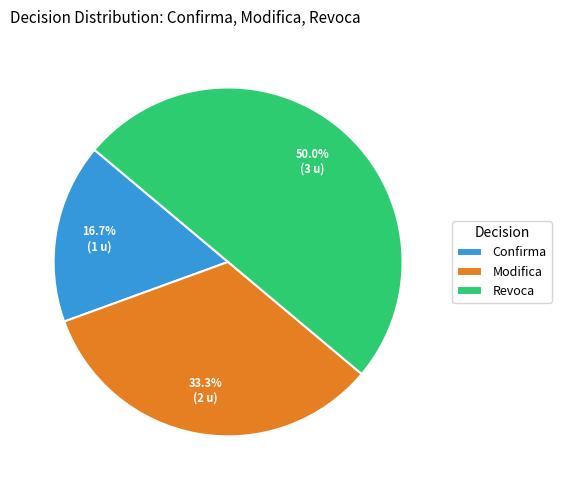

What is the smallest slice in the pie chart?

Confirma